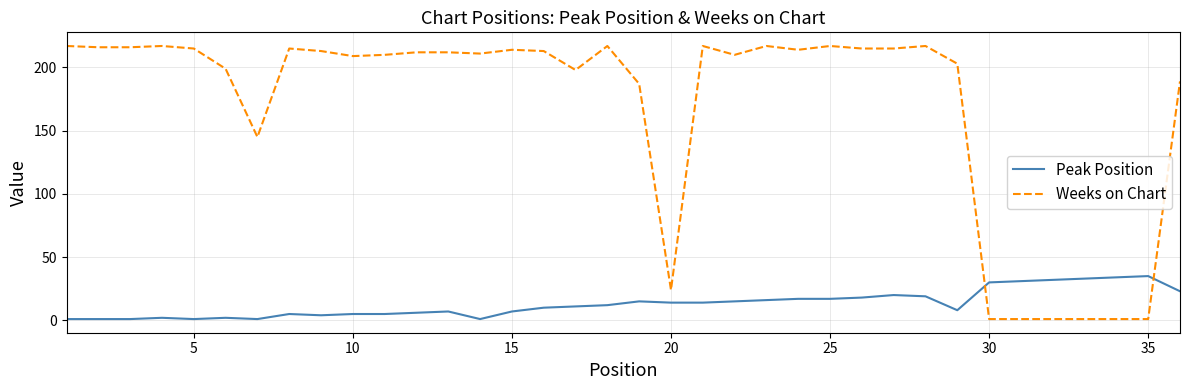

What is the maximum value for Weeks on Chart?

217